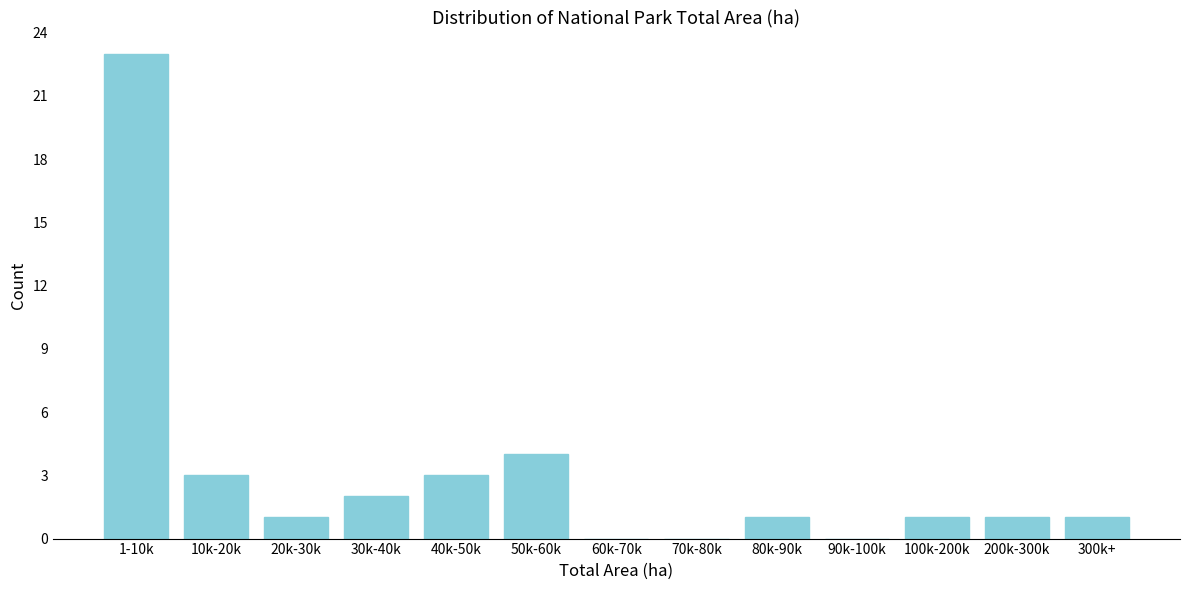

Reading left to right, extract all data points from this chart.

1-10k=23	10k-20k=3	20k-30k=1	30k-40k=2	40k-50k=3	50k-60k=4	60k-70k=0	70k-80k=0	80k-90k=1	90k-100k=0	100k-200k=1	200k-300k=1	300k+=1